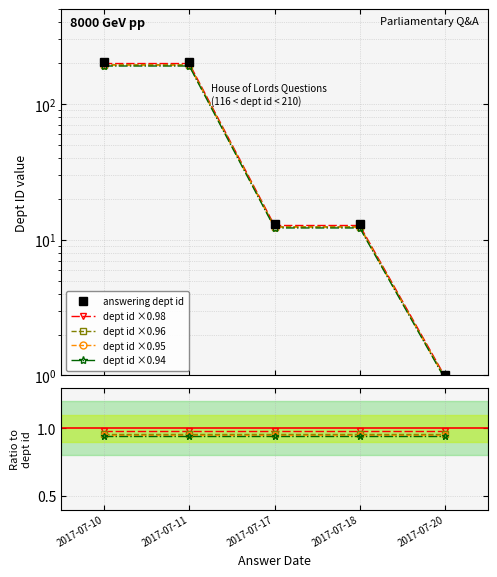

True or false: dept id ×0.96 has more than 0 interior local peaks.

False